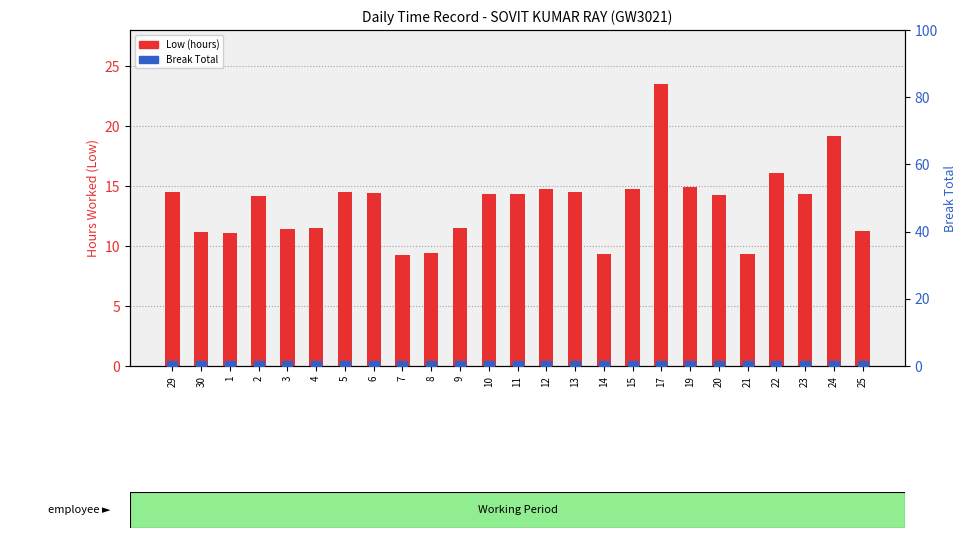

Which series has the largest total across all categories?

Low (hours)